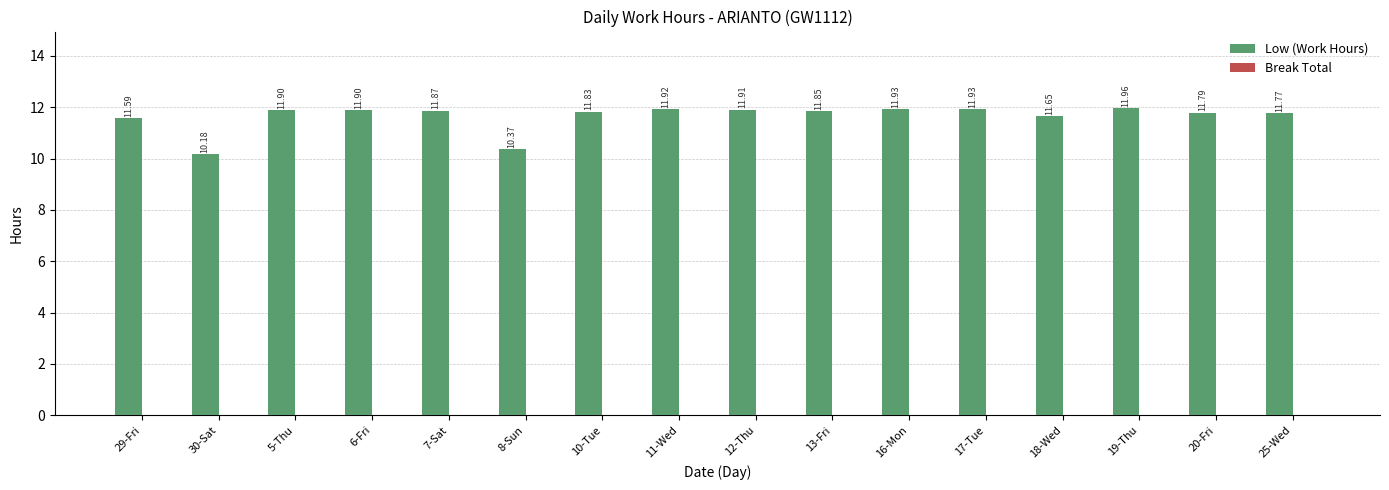

What is the change in value from 17-Tue to 18-Wed?

-0.3